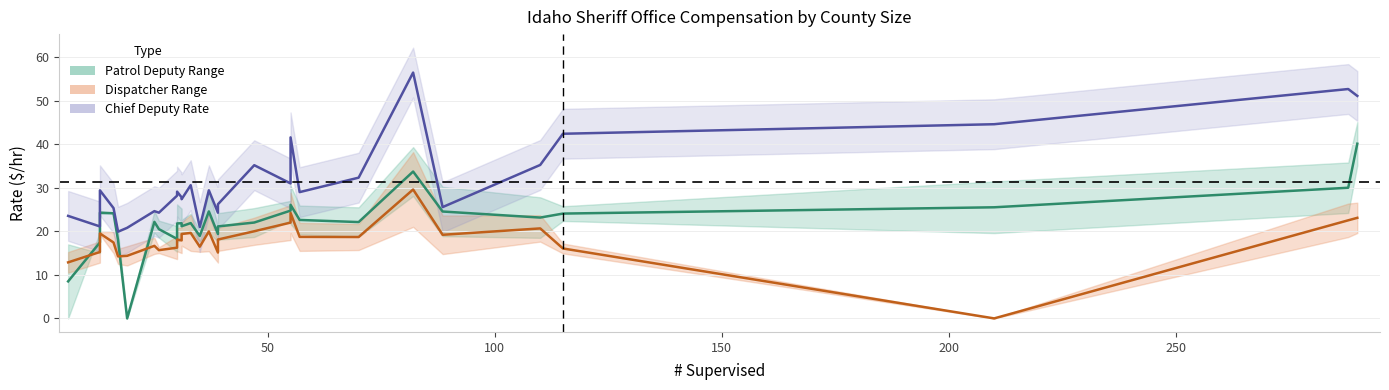

Reading right to left, what are all the values shown in this chart?

Patrol Deputy Mid: 40.1	30.0	25.5	24.1	23.2	24.5	33.7	22.1	22.6	26.1	24.8	22.0	21.1	19.4	24.6	18.9	21.9	21.2	21.9	21.8	18.2	20.5	22.2	0.0	18.0	24.1	24.3	22.2	17.4	8.5
Dispatcher Mid: 23.1	22.5	0.0	16.1	20.7	19.2	29.6	18.7	18.7	24.2	22.0	20.0	18.1	15.1	20.0	16.5	19.6	19.4	17.9	18.1	16.2	15.7	16.7	14.4	14.2	17.4	19.5	18.2	15.2	12.9
Chief Deputy Rate: 51.1	52.7	44.6	42.4	35.2	25.6	56.5	32.3	29.0	41.6	31.0	35.2	26.2	24.3	29.4	21.0	30.6	27.4	27.8	29.1	28.2	24.3	24.6	20.8	19.9	25.3	29.4	28.5	21.1	23.5